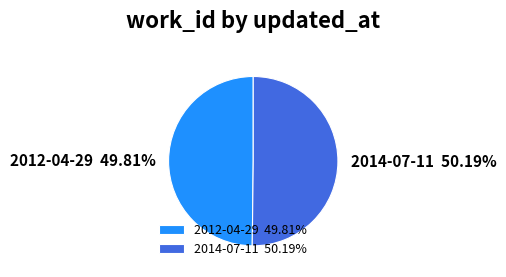

What percentage do 2012-04-29 and 2014-07-11 together represent?

100.0%